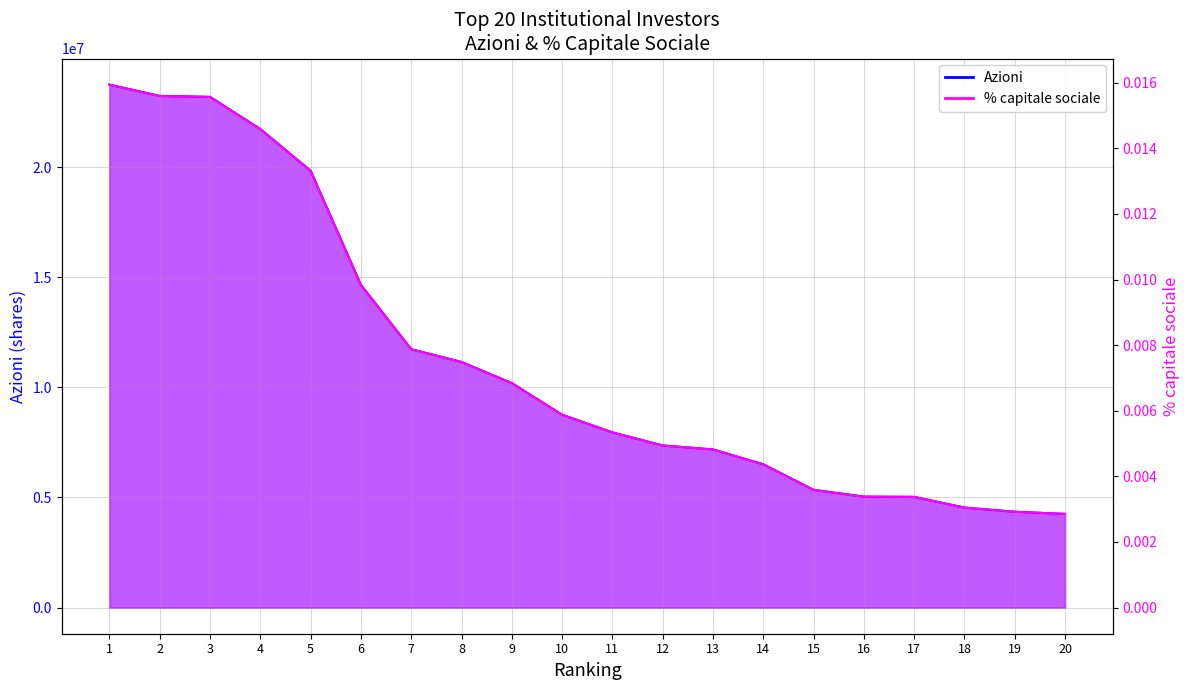

True or false: Azioni and % capitale sociale intersect in this chart.

False